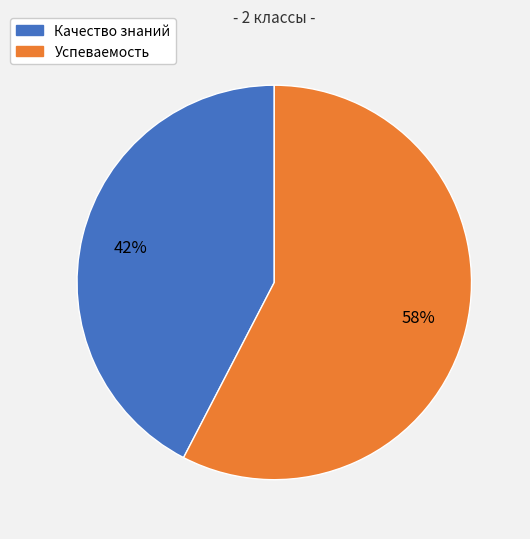

What is the majority slice?

Успеваемость